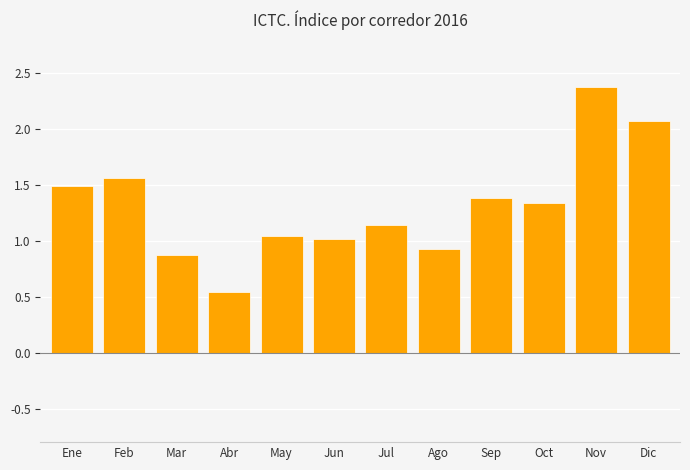

What is the sum of the values at Abr and Sep?

1.9